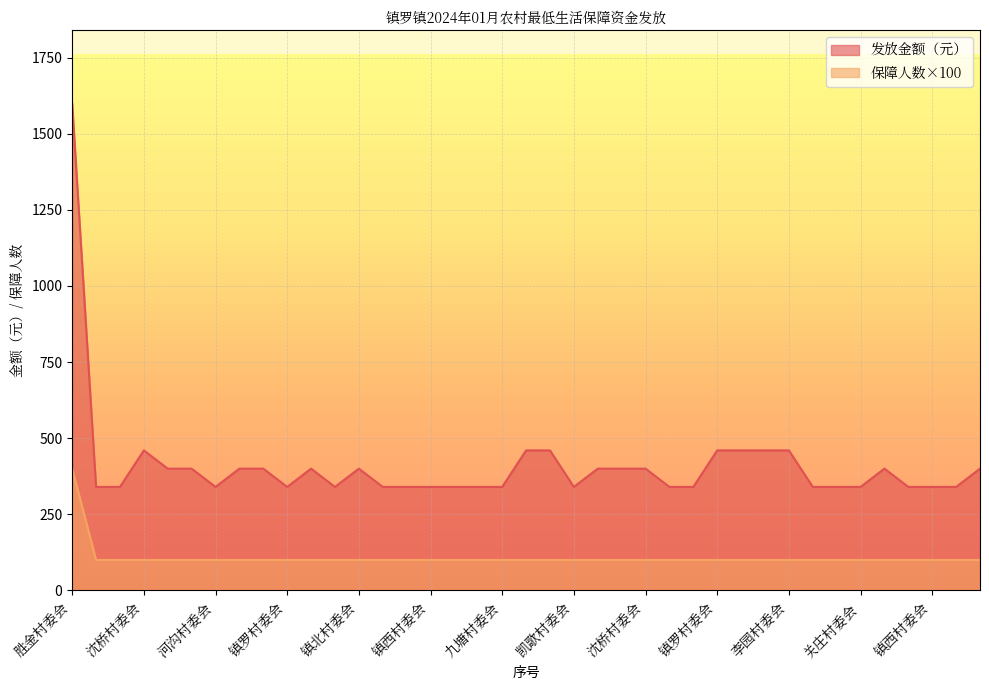

True or false: 发放金额（元） has a value of 534 at 李嘴村委会.

False